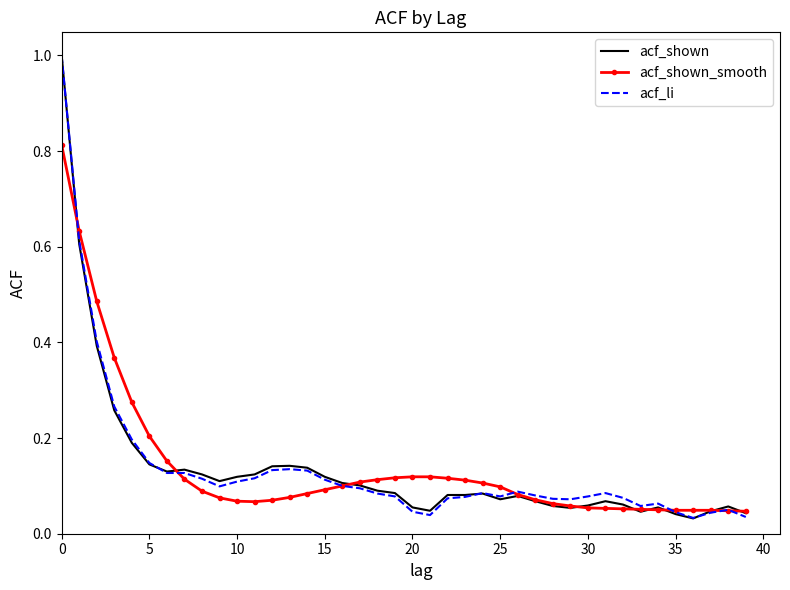

What is the greatest value displayed?

1.0